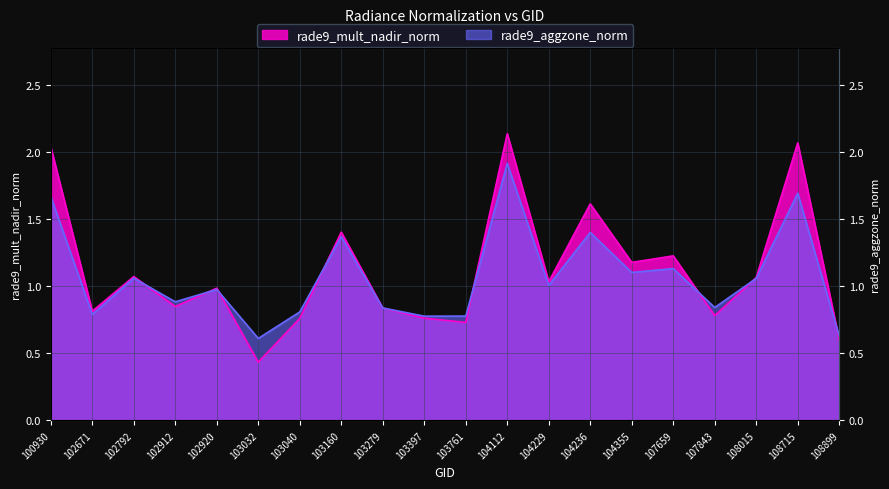

True or false: rade9_mult_nadir_norm has more than 2 points higher than both neighbors.

True